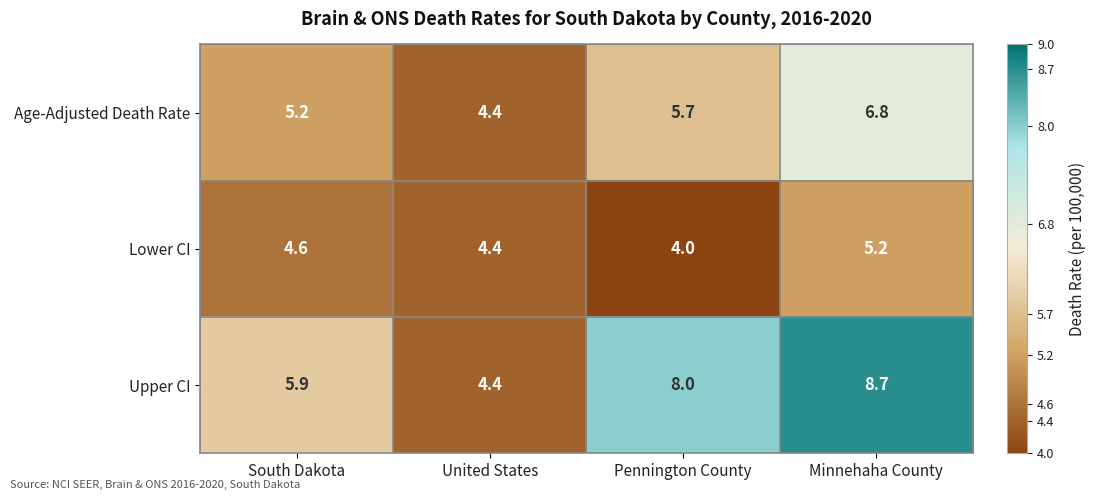

What is the sum of the Lower CI values at United States and Minnehaha County?

9.6